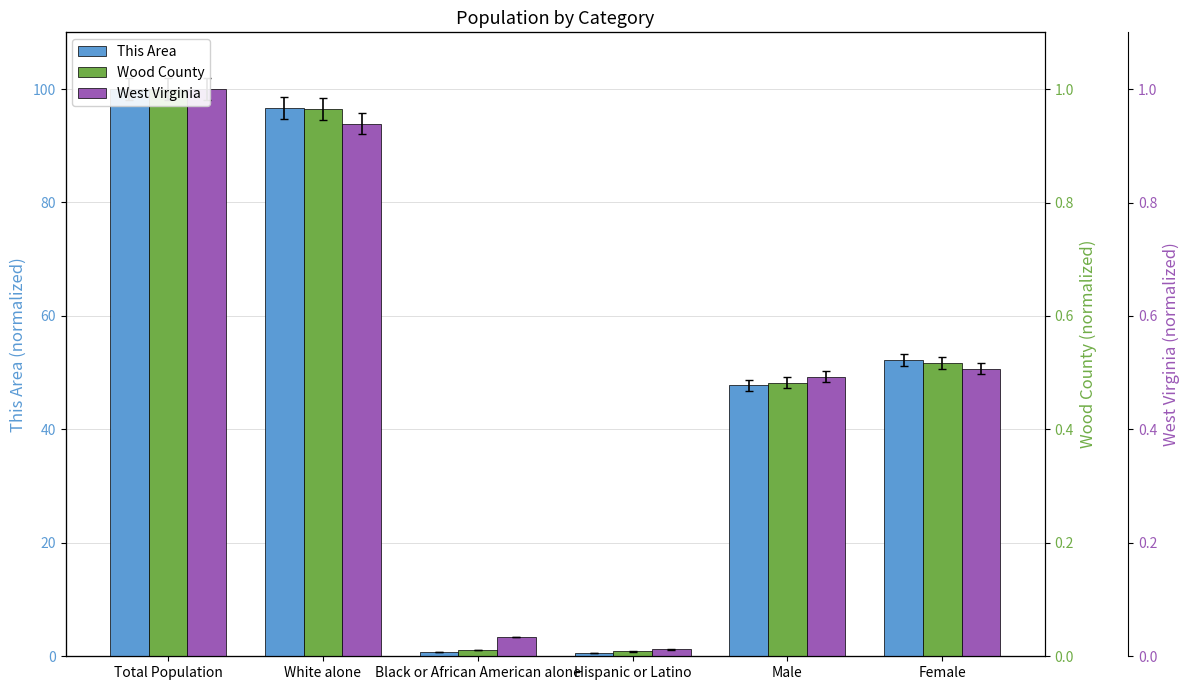

Is it true that West Virginia equals 3.4 at Black or African American alone?

True